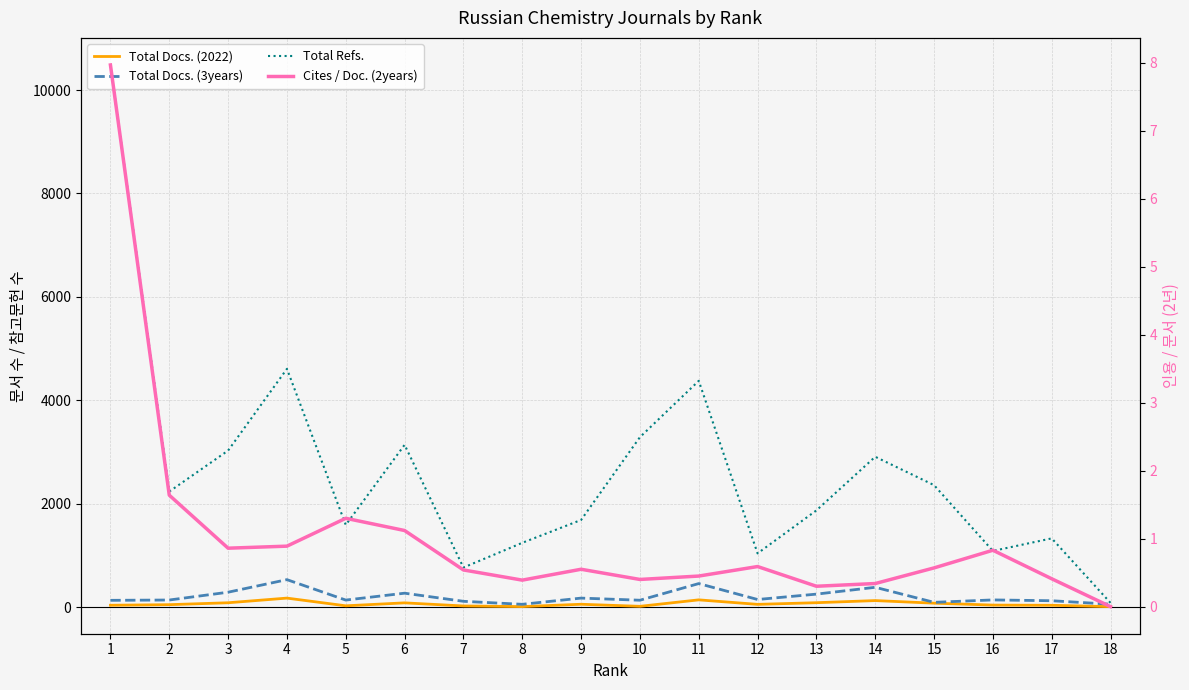

At which category does Cites / Doc. (2years) reach its first local valley?

3